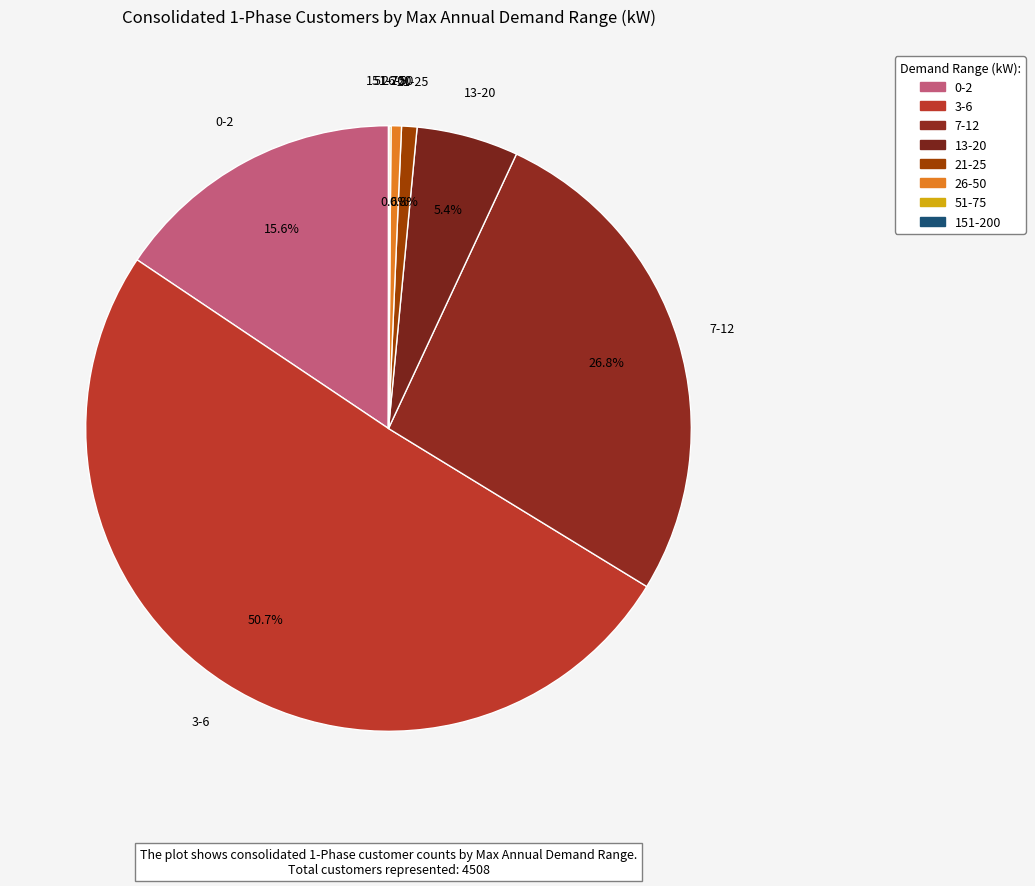

The 21-25 slice represents 11% of the pie. True or false?

False